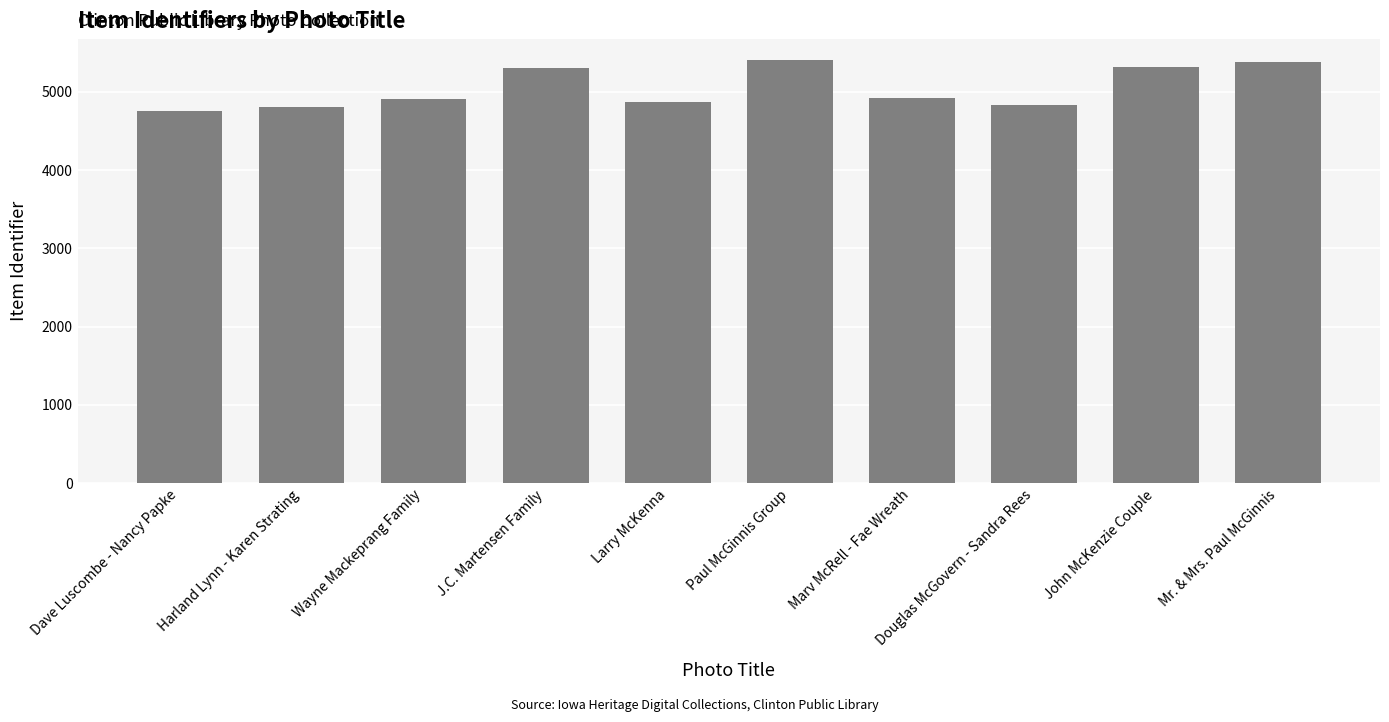

What is the ratio of the value at Mr. & Mrs. Paul McGinnis to the value at Larry McKenna?

1.1